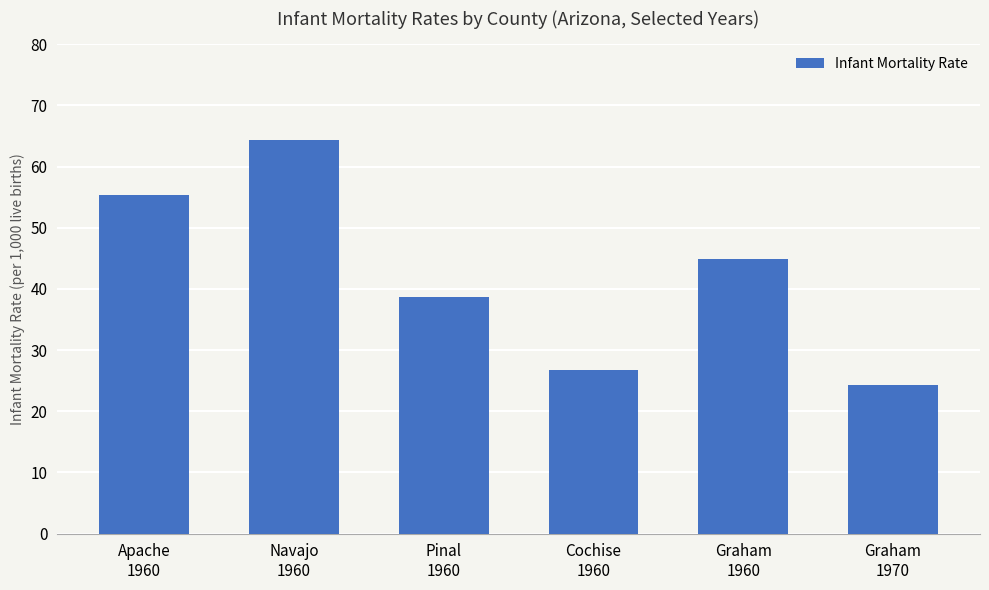

Which category has the highest value across all series?

Navajo
1960